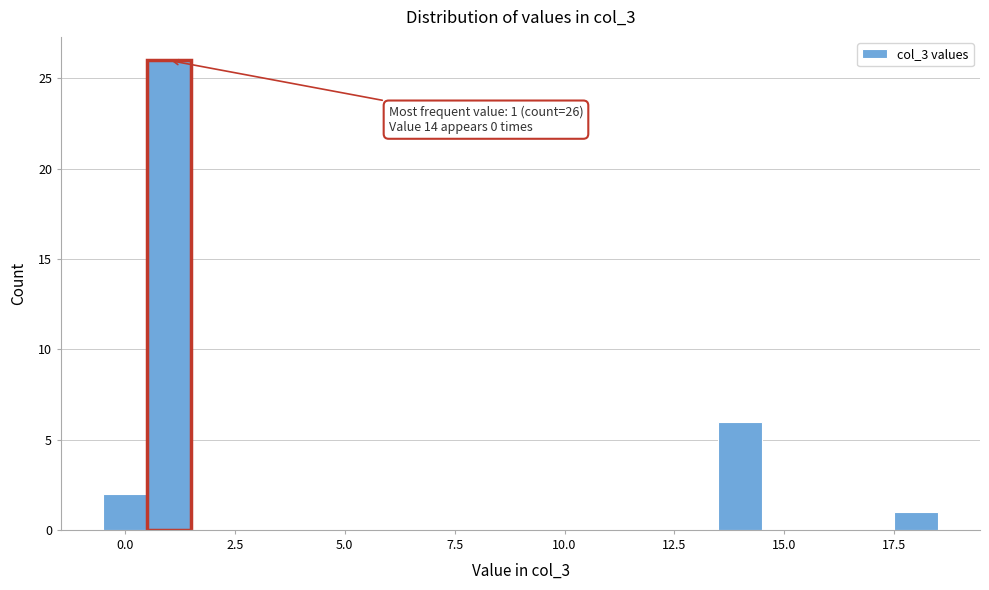

Read against the x-axis, roughly where is the centre of the tallest bar?

1.0